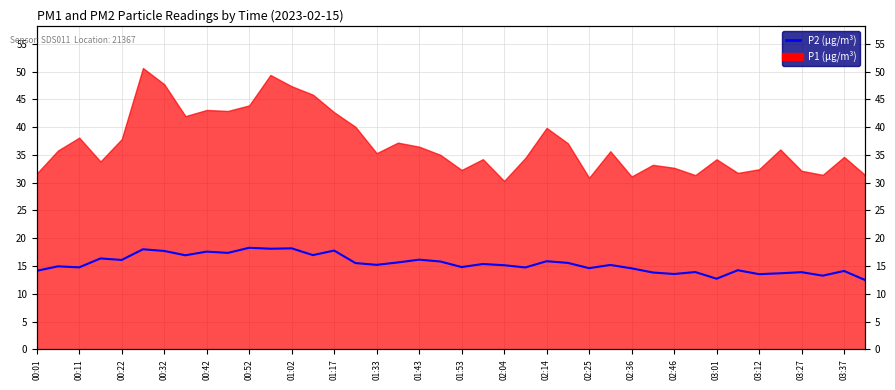

How many interior local peaks (higher than both neighbors) does the data have?

15